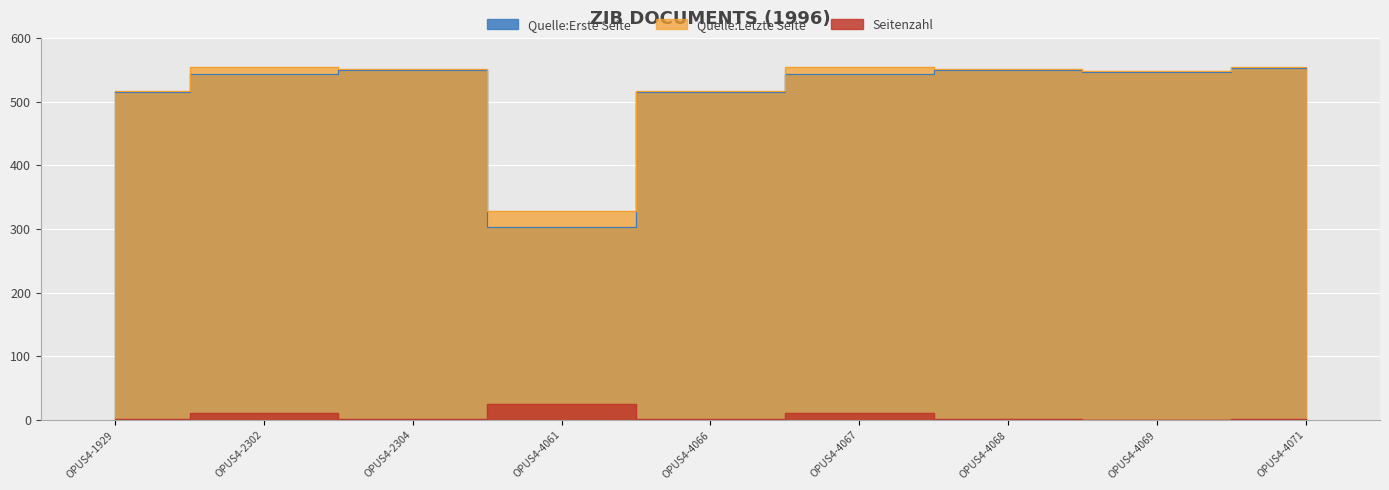

True or false: Seitenzahl has a value of 0 at OPUS4-4069.

False